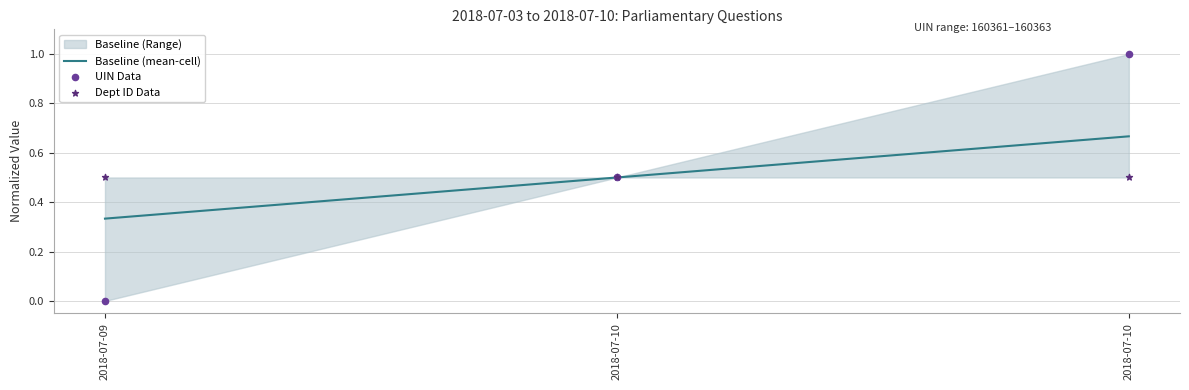

Which series has the largest total across all categories?

Baseline (mean-cell)